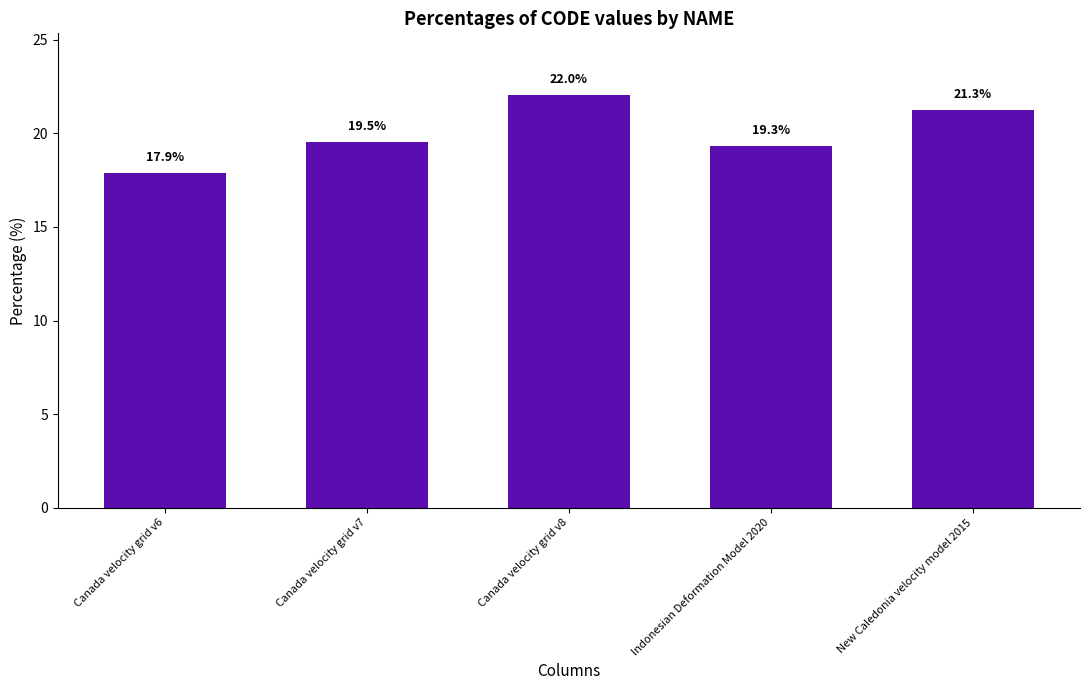

Reading right to left, what are all the values shown in this chart?

New Caledonia velocity model 2015=21.3	Indonesian Deformation Model 2020=19.3	Canada velocity grid v8=22.0	Canada velocity grid v7=19.5	Canada velocity grid v6=17.9